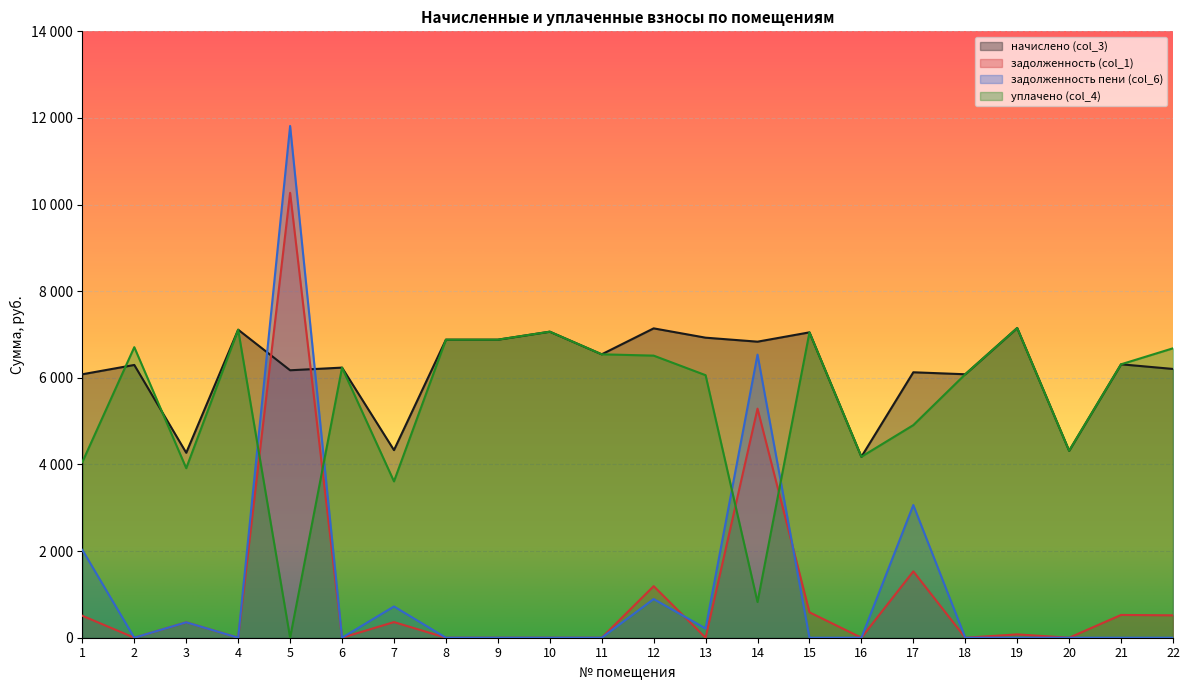

At which label does задолженность пени (col_6) reach its peak?

5